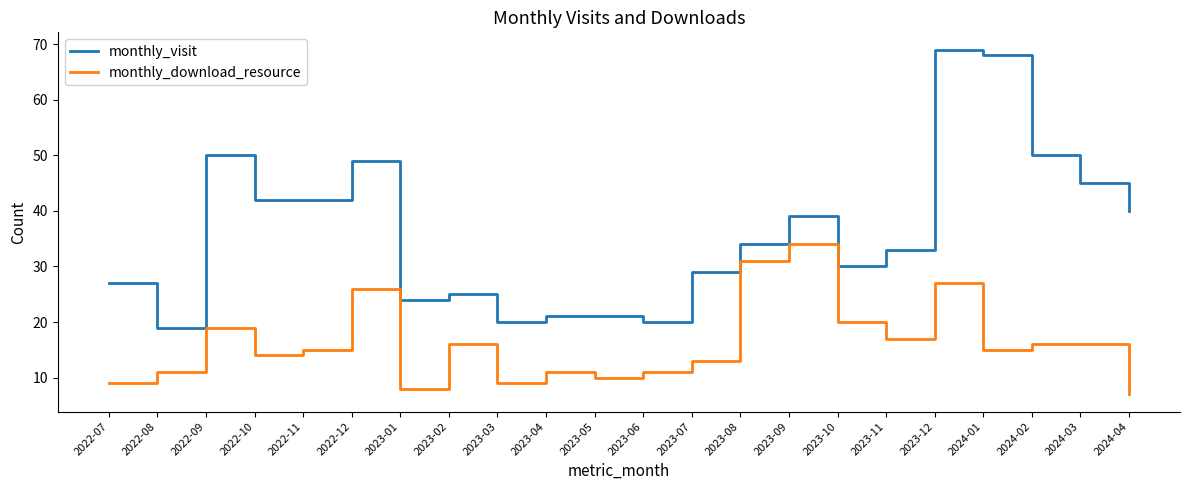

What position from the left is 2022-10?

4